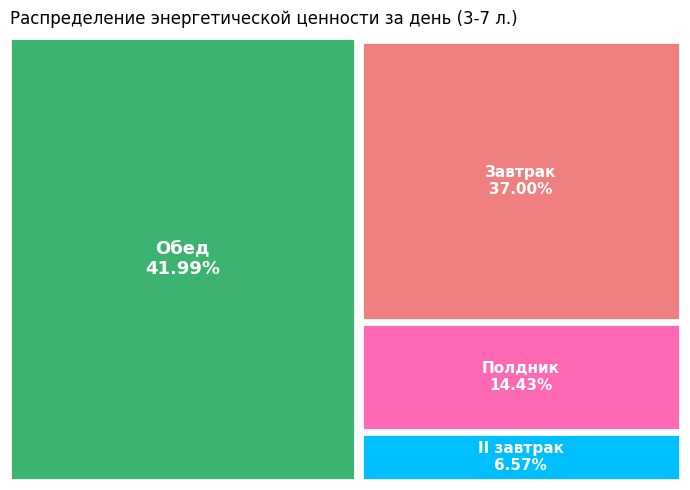

Is it true that Обед is 42% of the pie?

True